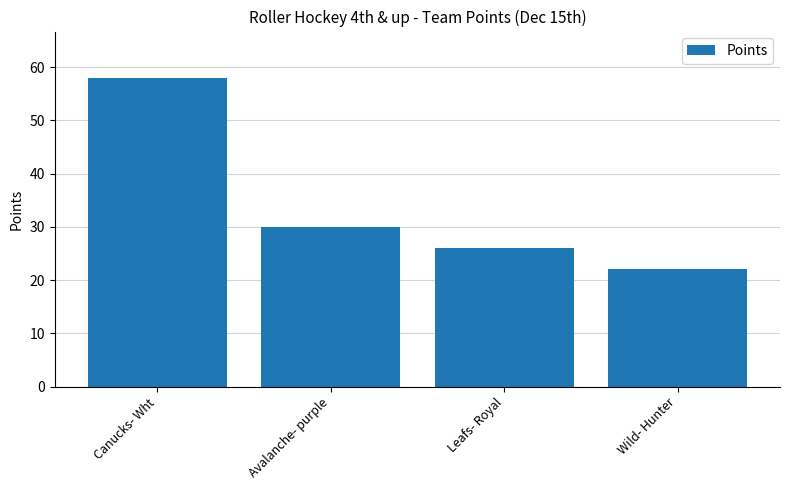

Approximately how many times larger is the value at Avalanche- purple compared to Wild- Hunter?

1.4